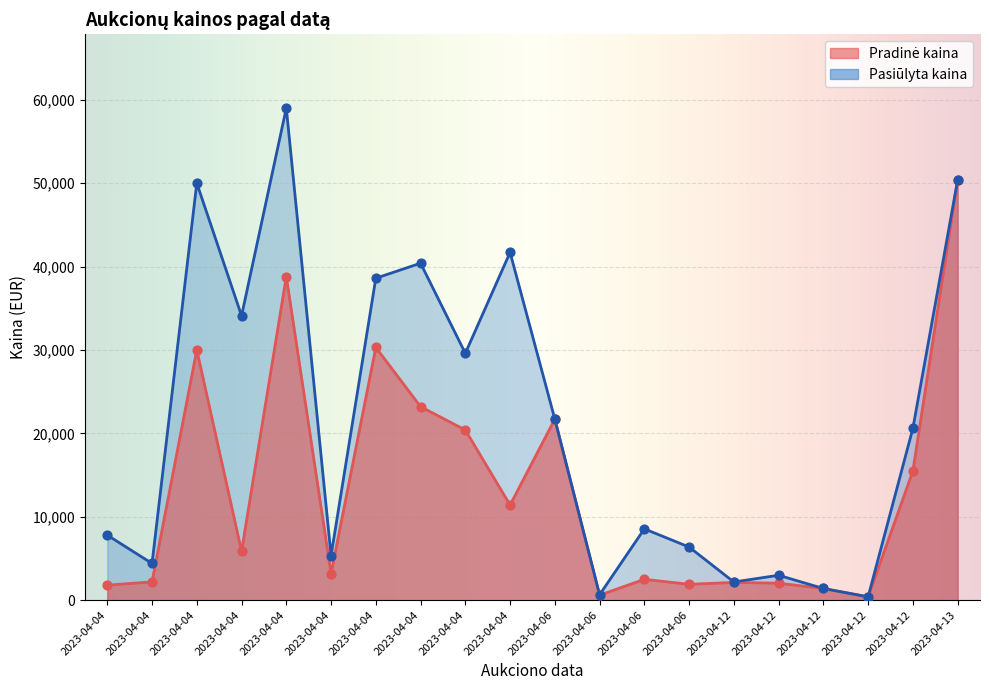

What is the total value across all series at 2023-04-04?

9599